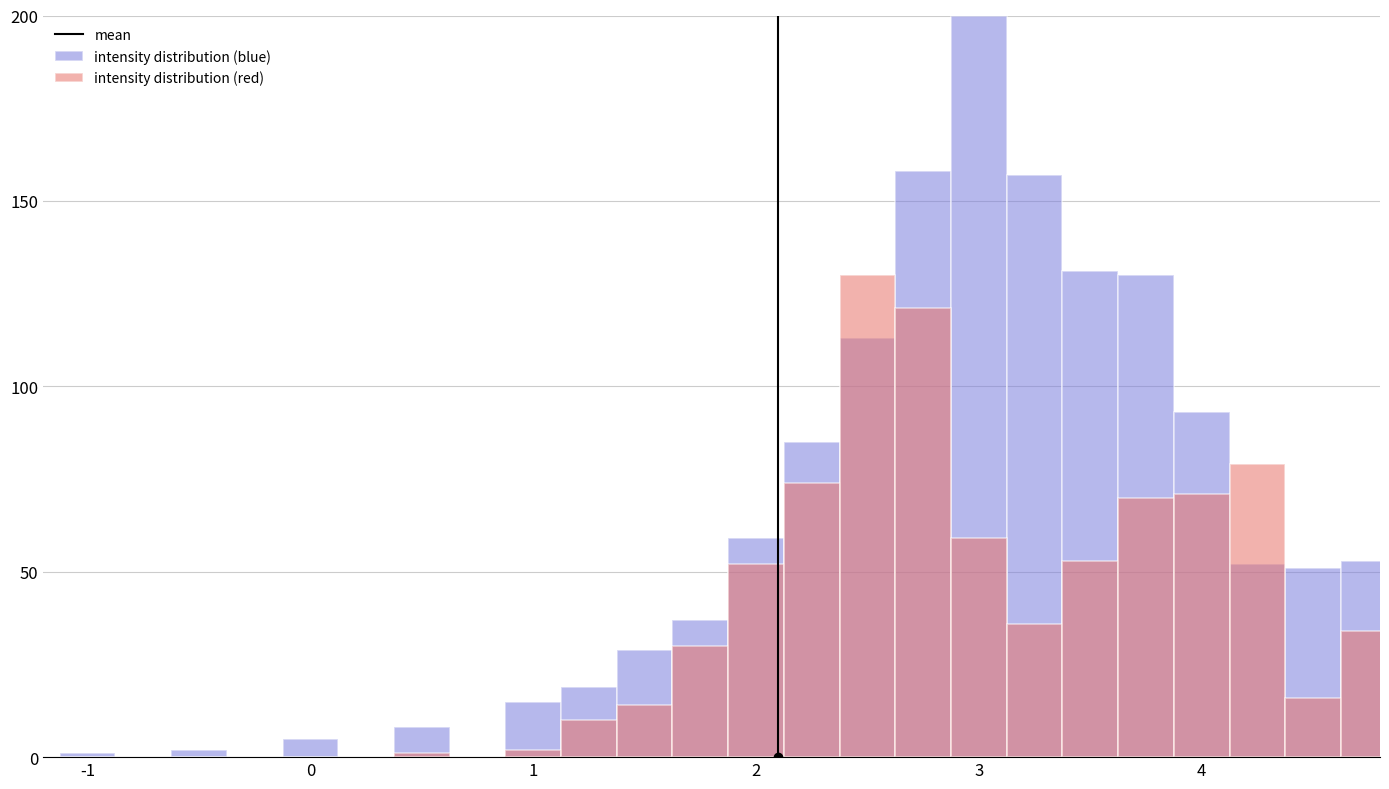

How many series are shown in this chart?

2